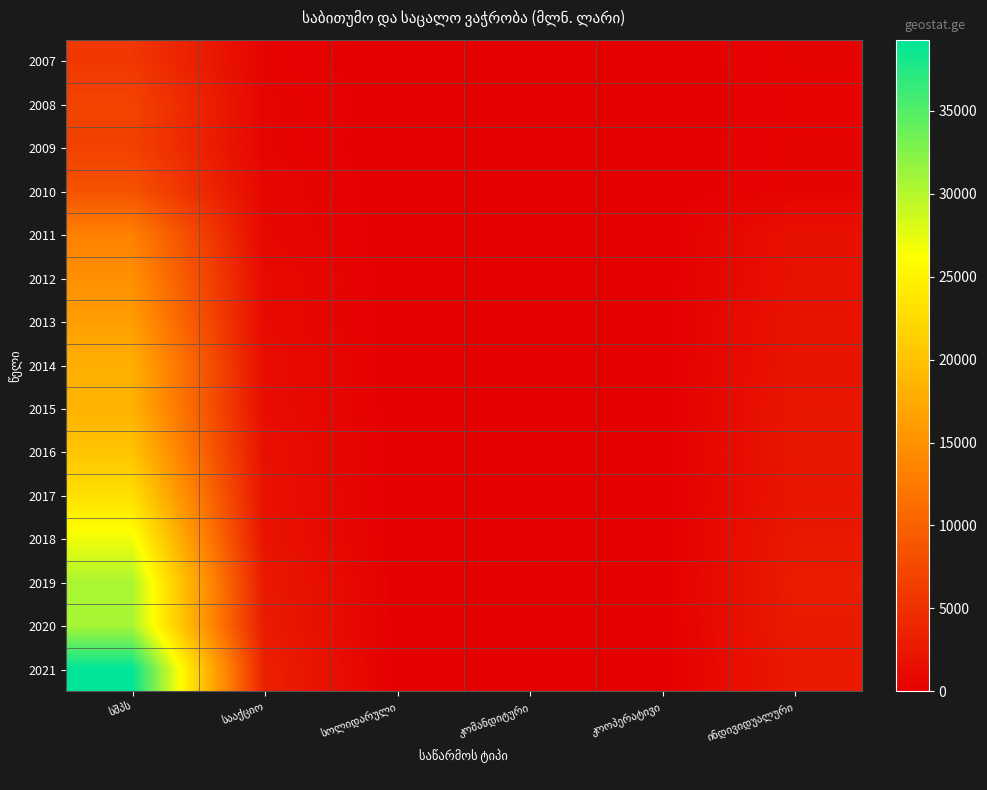

At which category does the chart reach its minimum across all series?

კოოპერატივი